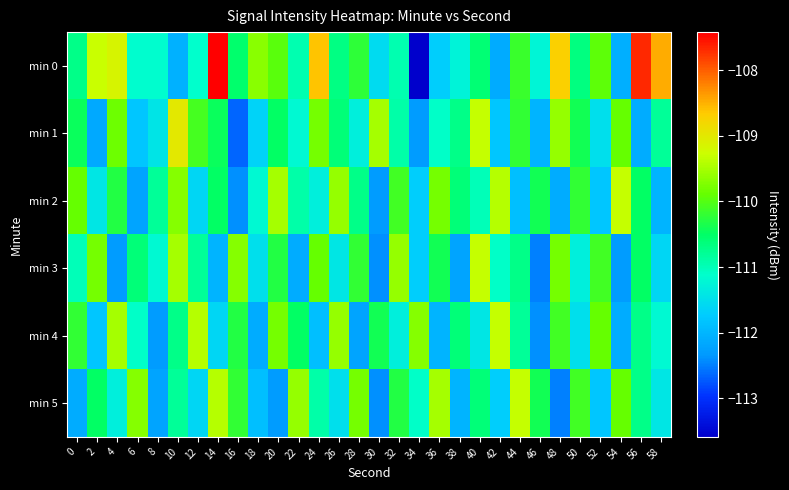

Count the number of categories in the chart.

30